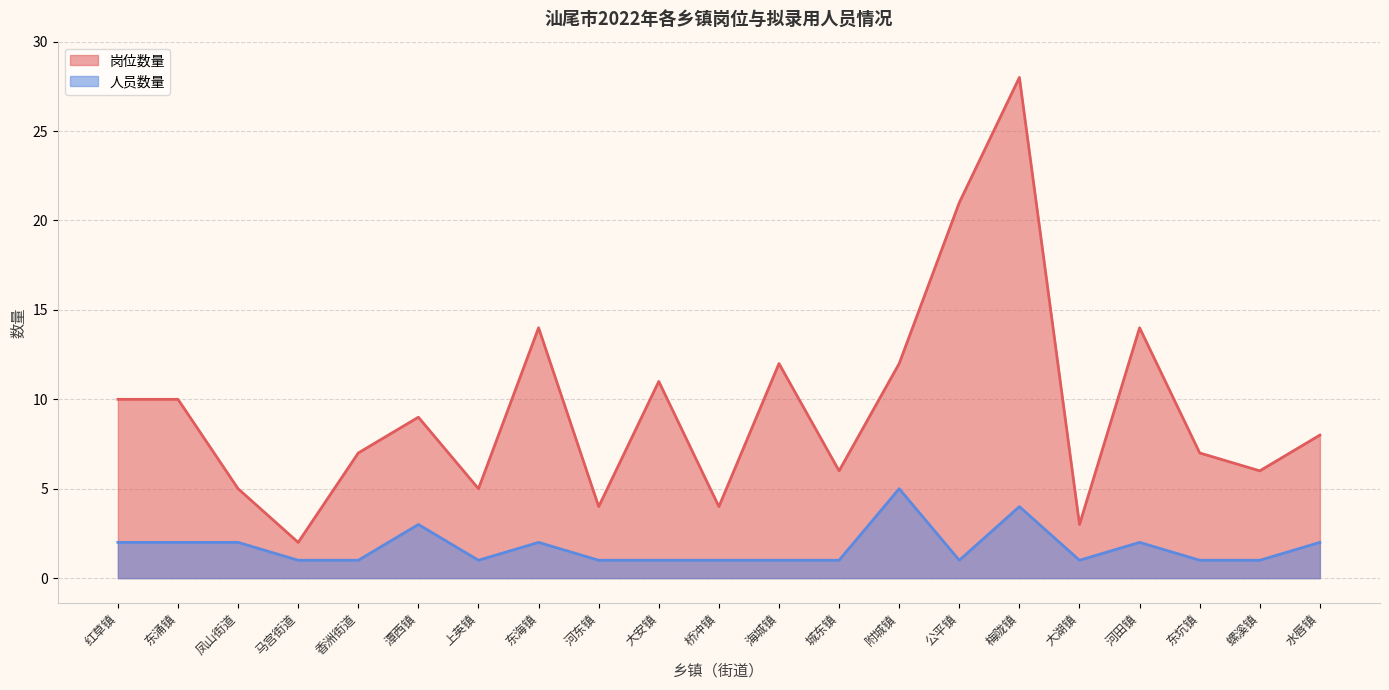

Which series changed the most between 桥冲镇 and 水唇镇?

岗位数量